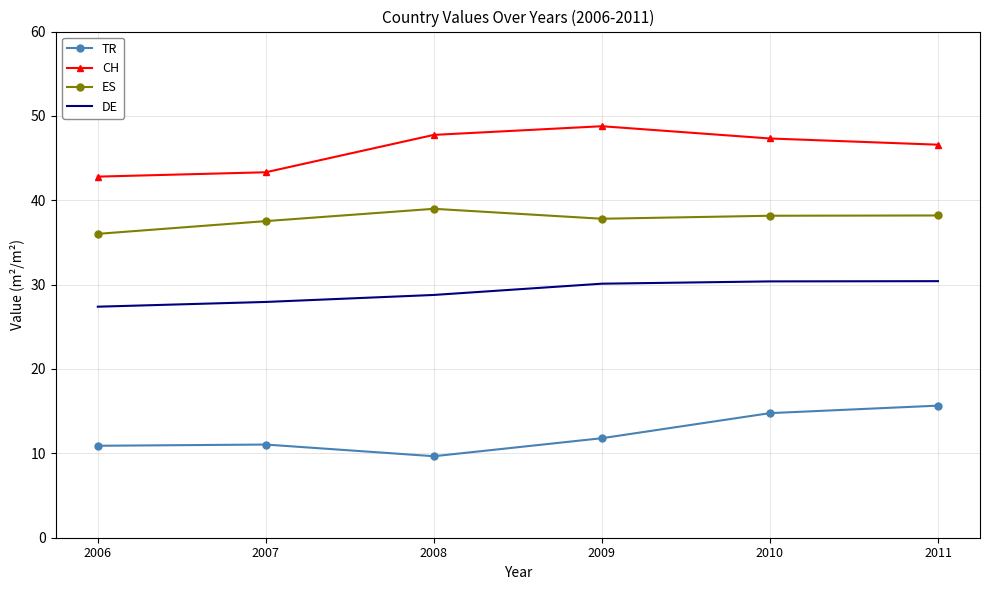

True or false: DE and TR intersect in this chart.

False